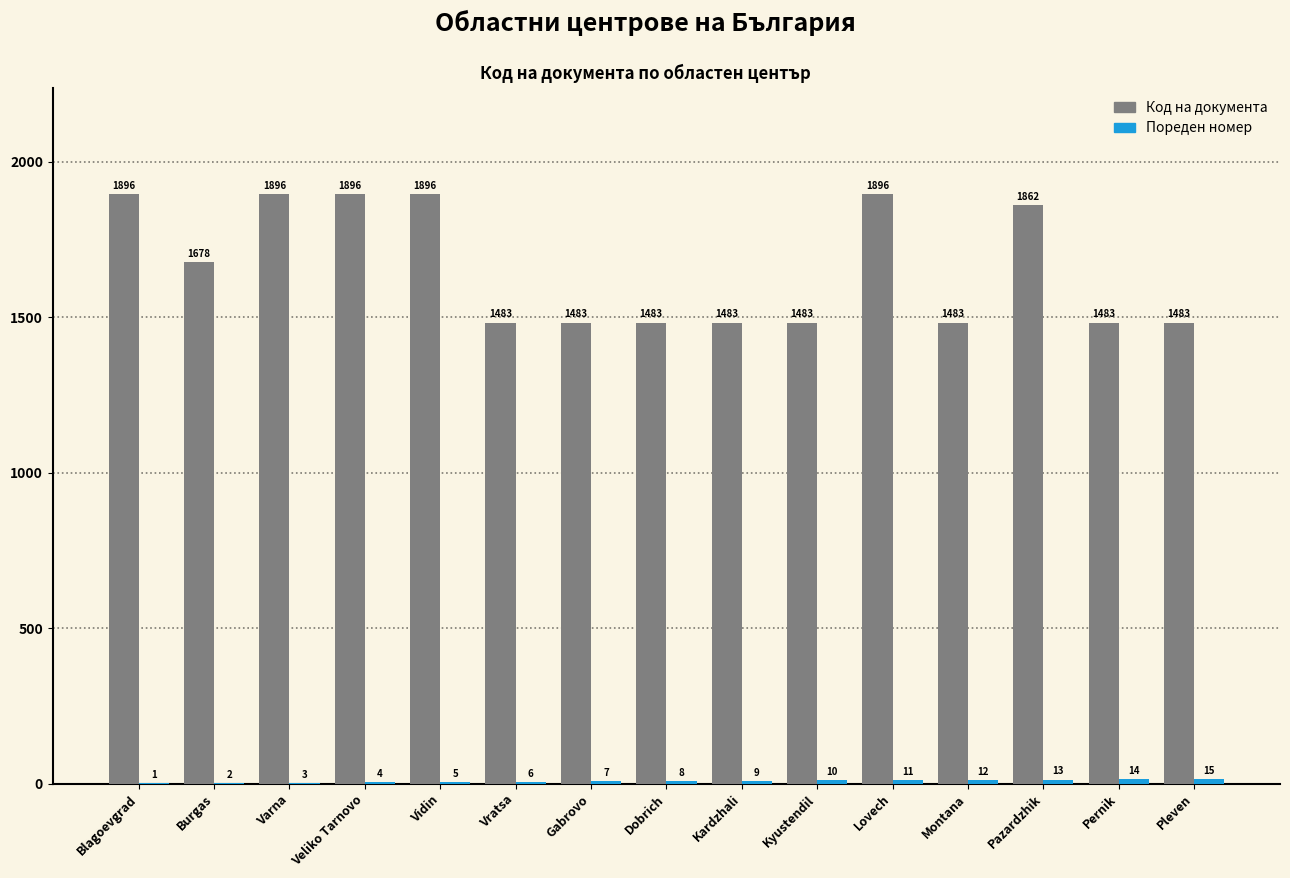

What is the maximum value for Код на документа?

1896